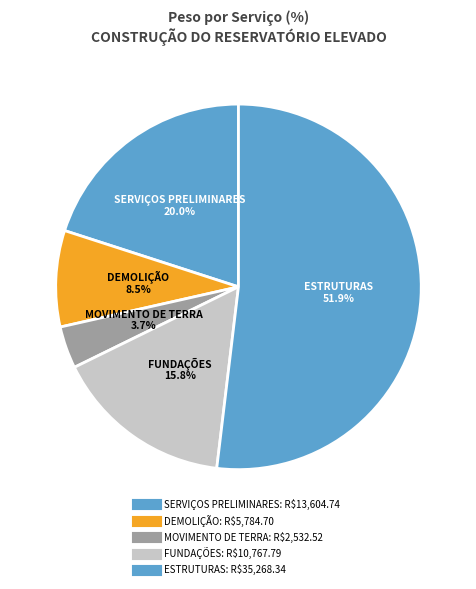

How many segments does this pie chart have?

5